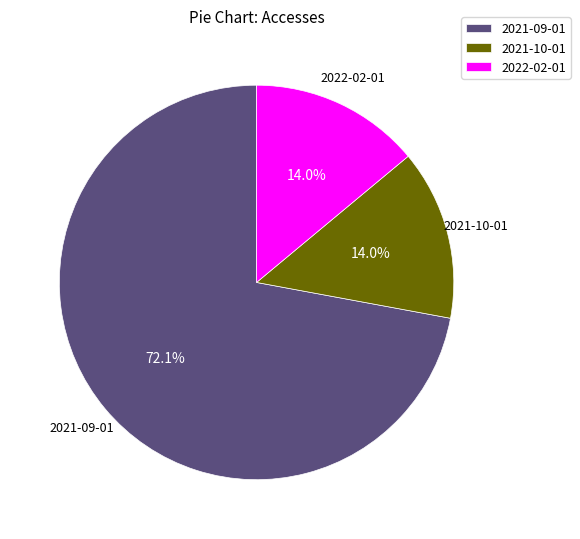

To the nearest percent, what portion does 2022-02-01 represent?

14%